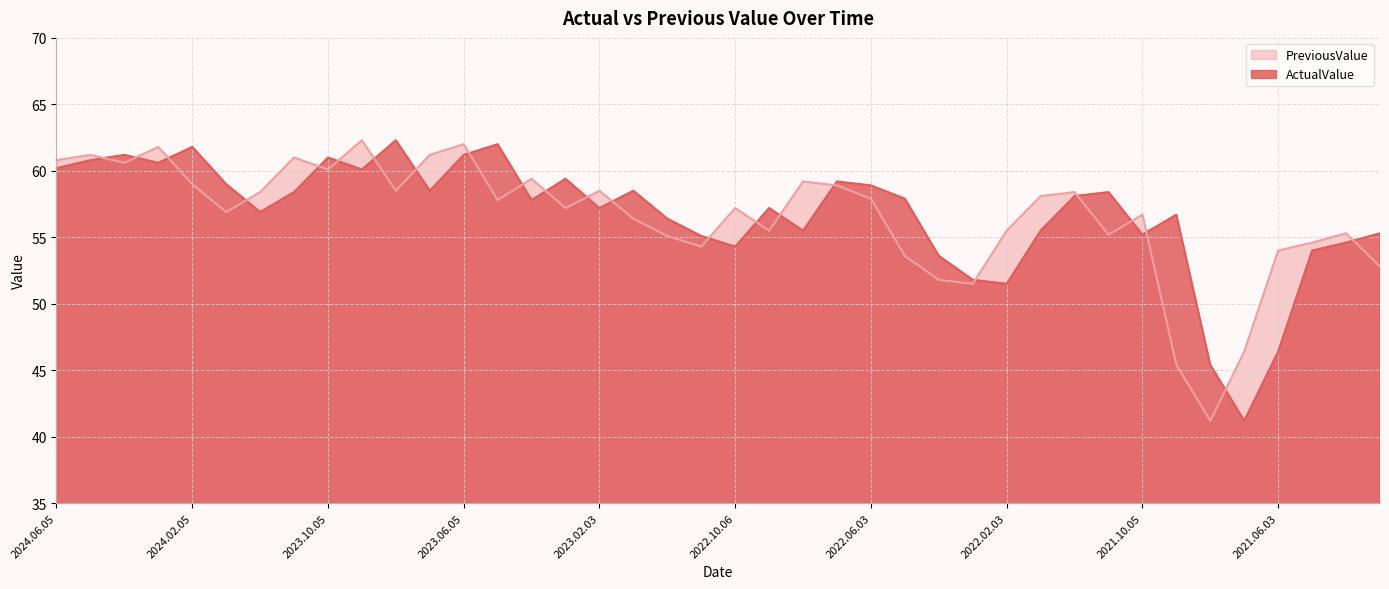

At which category does ActualValue reach its first local peak?

2024.04.04